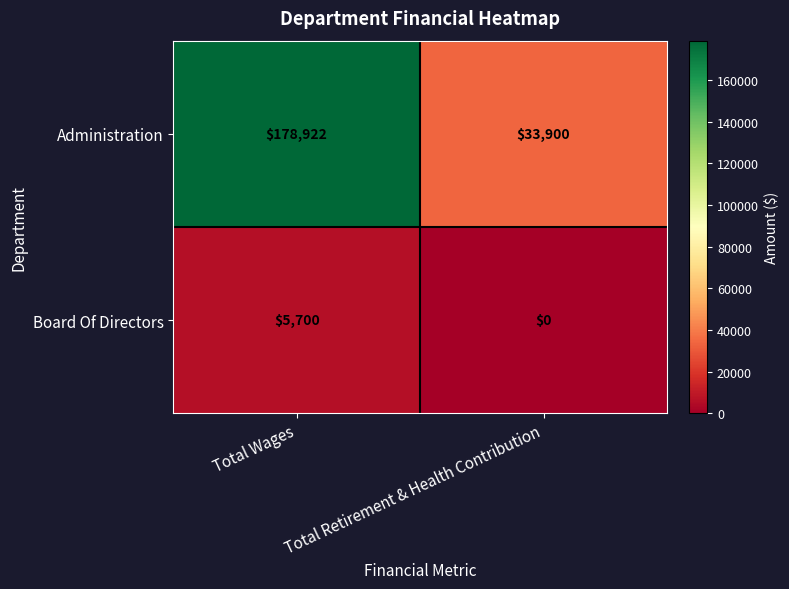

List the series in order of their overall mean, lowest first.

Board Of Directors, Administration